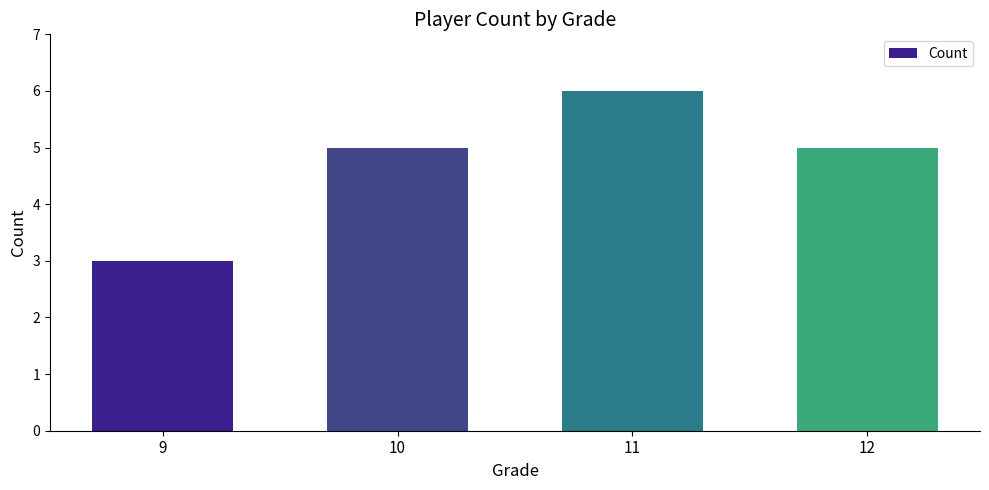

Reading left to right, list all the values displayed in this chart.

9=3	10=5	11=6	12=5